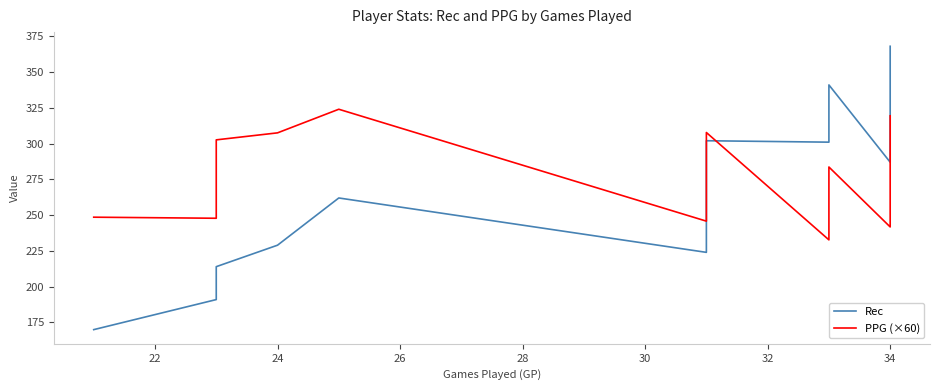

Between 12 and 14, which is larger?

14